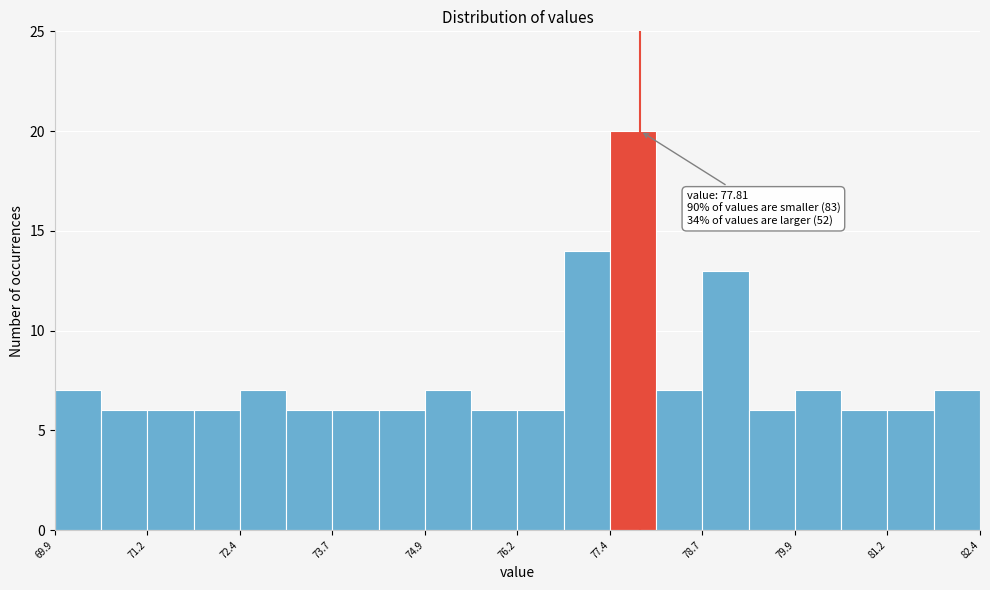

Read against the x-axis, roughly where is the centre of the tallest bar?

77.8